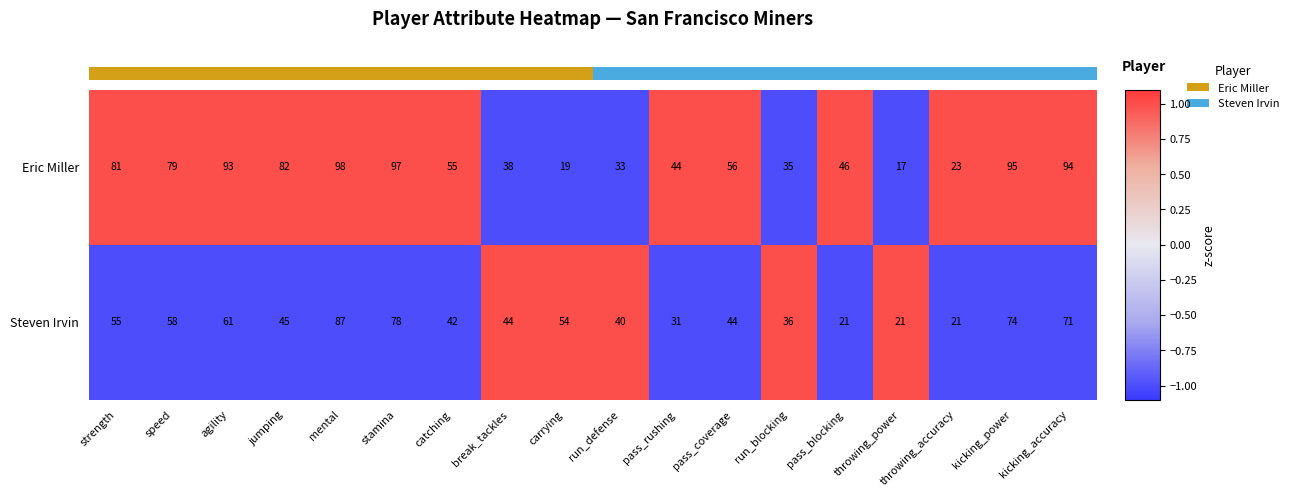

Is it true that Eric Miller equals 1 at throwing_accuracy?

True